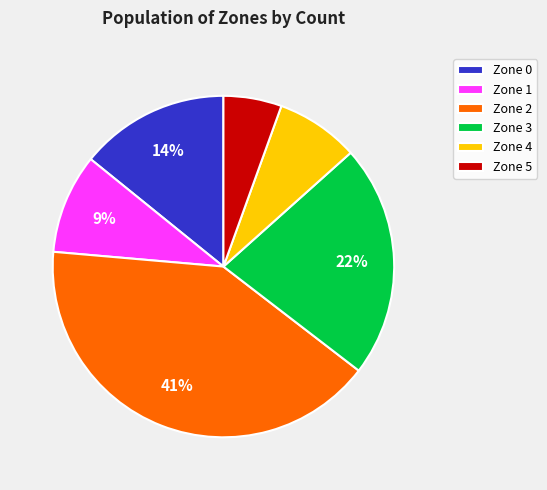

To the nearest percent, what percentage of the pie is Zone 2?

41%